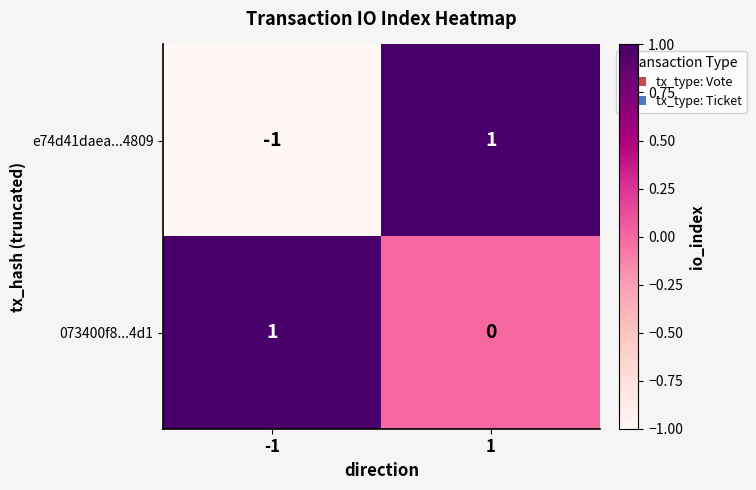

At 1, list the series in order from smallest to largest.

073400f8...4d1, e74d41daea...4809